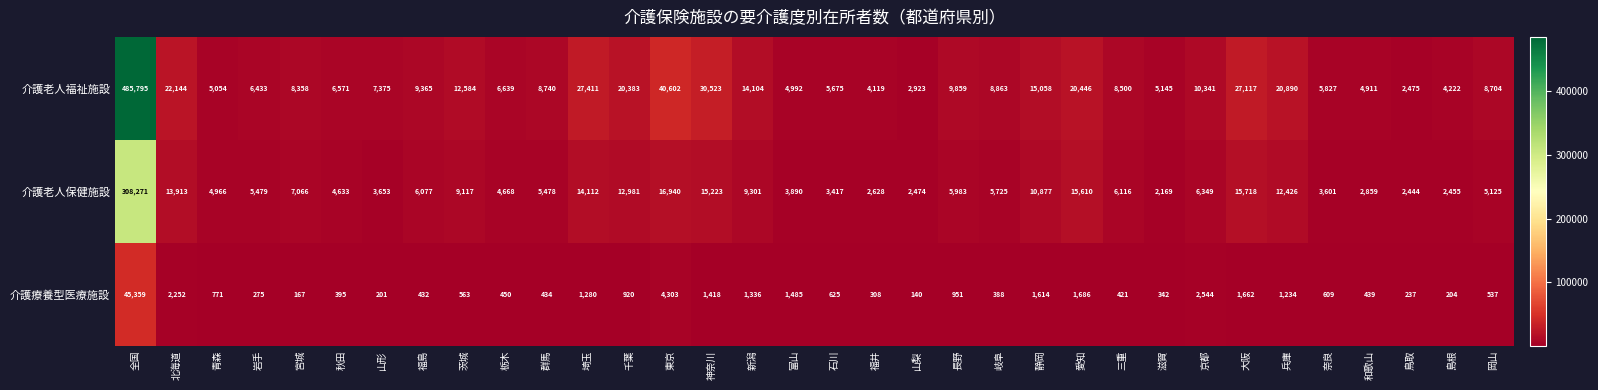

List the series in order of their peak value, lowest first.

介護療養型医療施設, 介護老人保健施設, 介護老人福祉施設